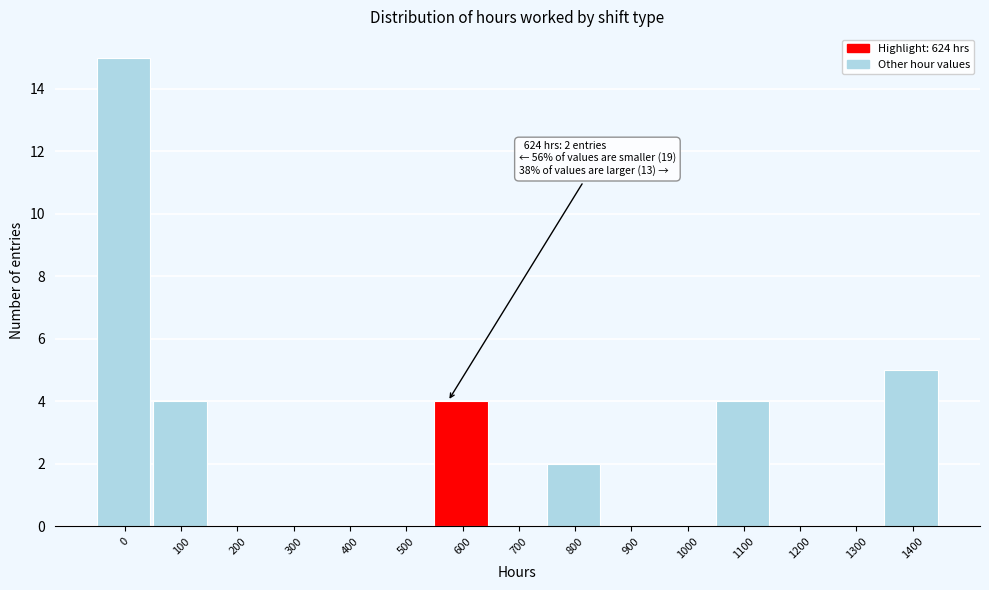

Reading left to right, extract all data points from this chart.

0=15	100=4	200=0	300=0	400=0	500=0	600=4	700=0	800=2	900=0	1000=0	1100=4	1200=0	1300=0	1400=5